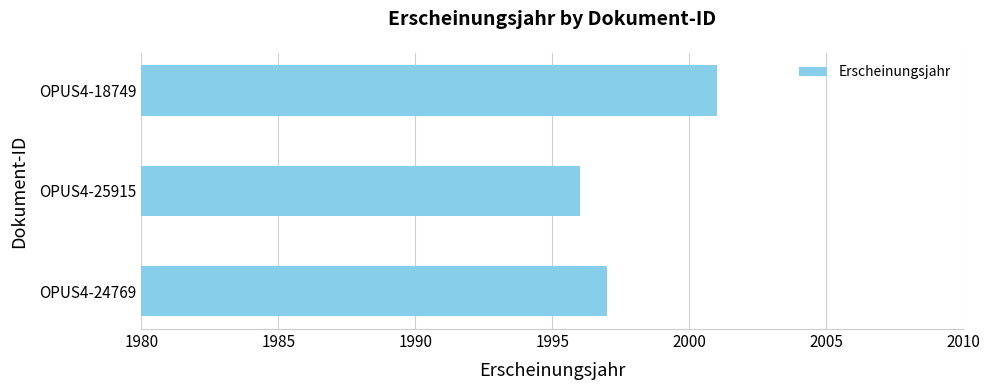

True or false: the data shows 1996 at OPUS4-25915.

True